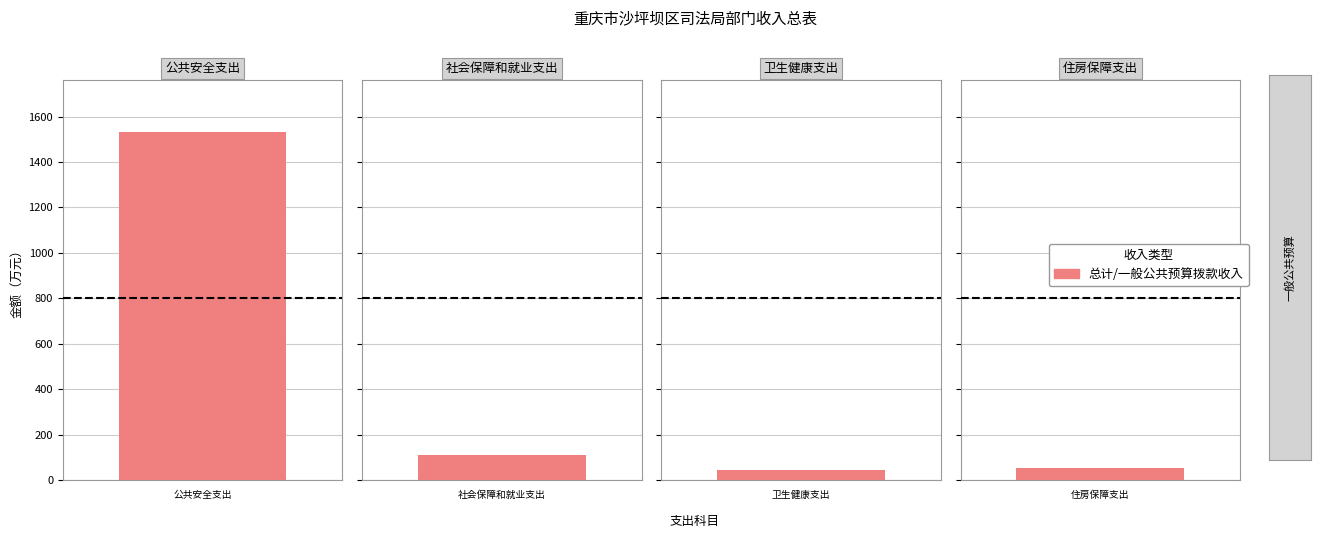

The 总计 series shows 18.0 at 卫生健康支出. True or false?

False